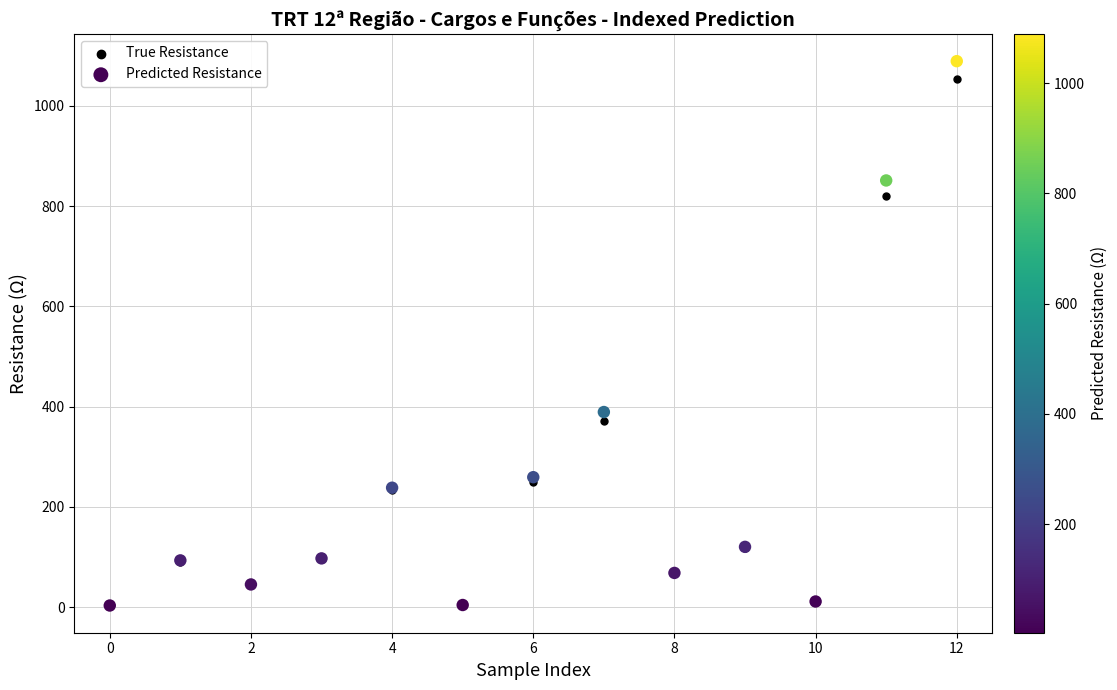

In the Predicted Resistance series, what Y value is closest to 546?

389